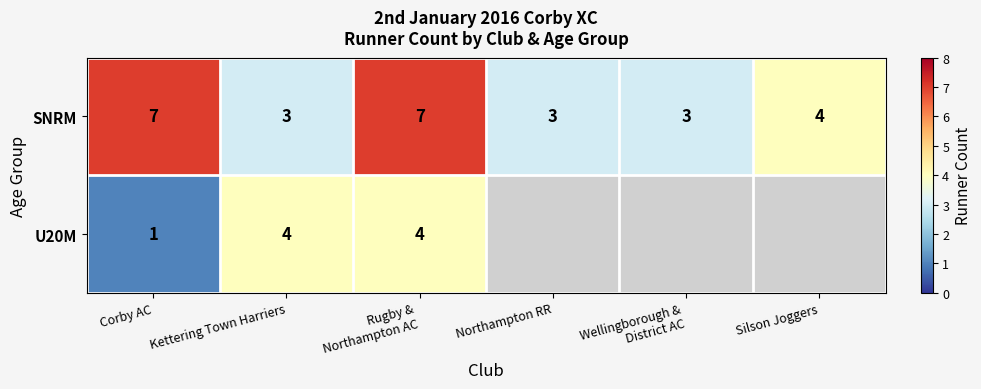

Where does the SNRM series first go above 4?

Corby AC